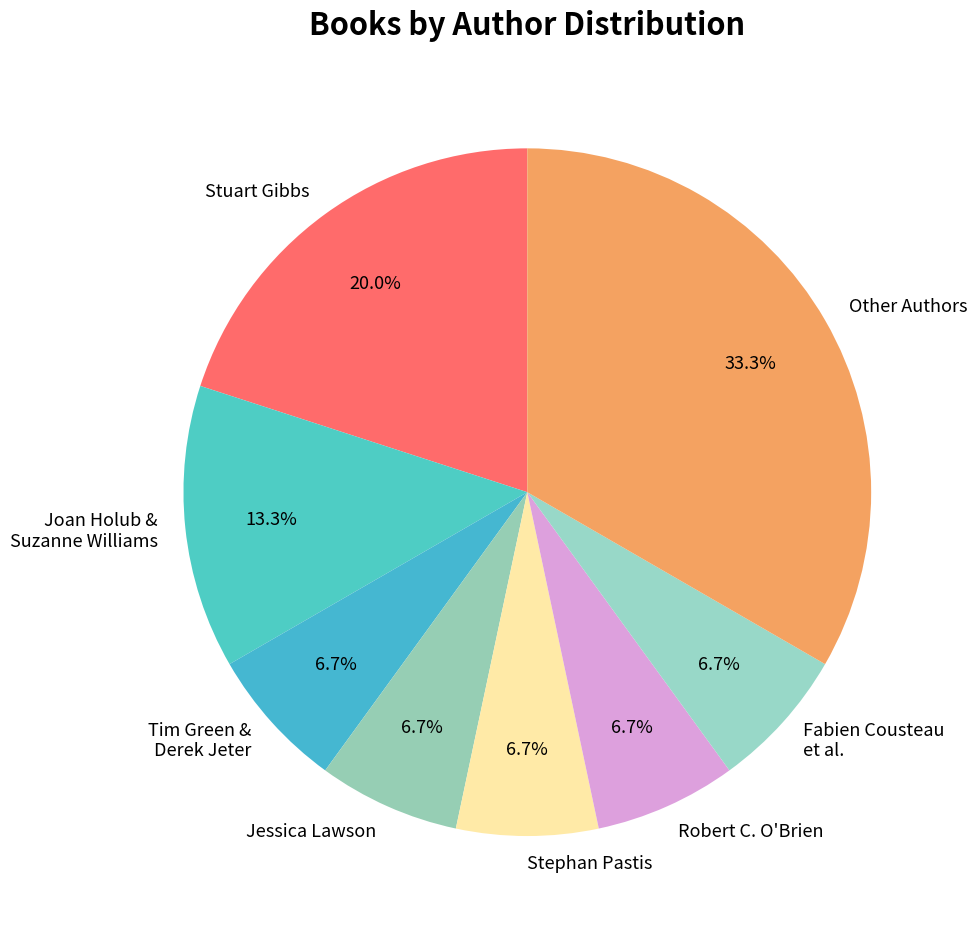

Does any single category account for the majority?

No